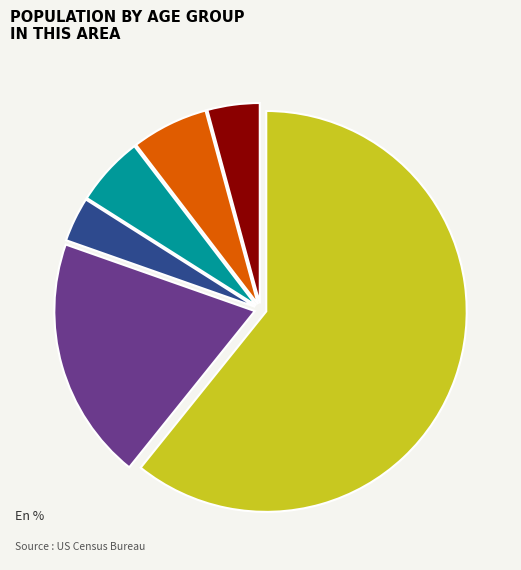

Is there any slice that represents more than half of the pie?

Yes